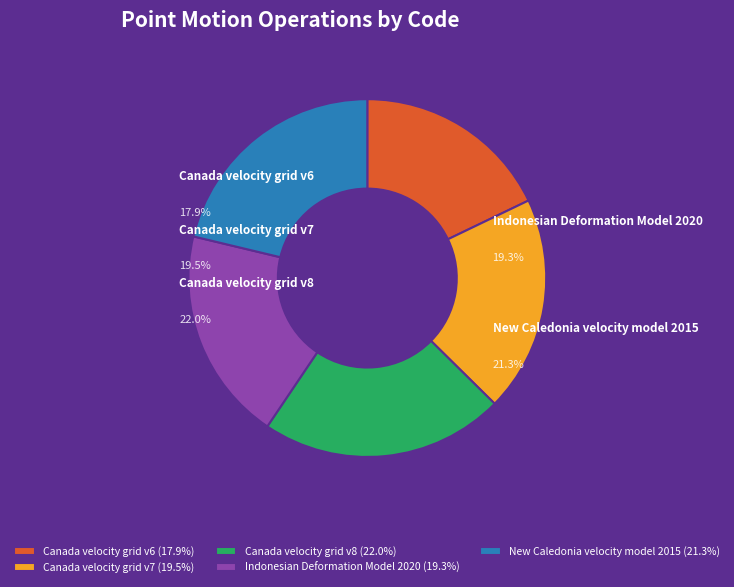

Rank the categories by value from highest to lowest.

Canada velocity grid v8, New Caledonia velocity model 2015, Canada velocity grid v7, Indonesian Deformation Model 2020, Canada velocity grid v6